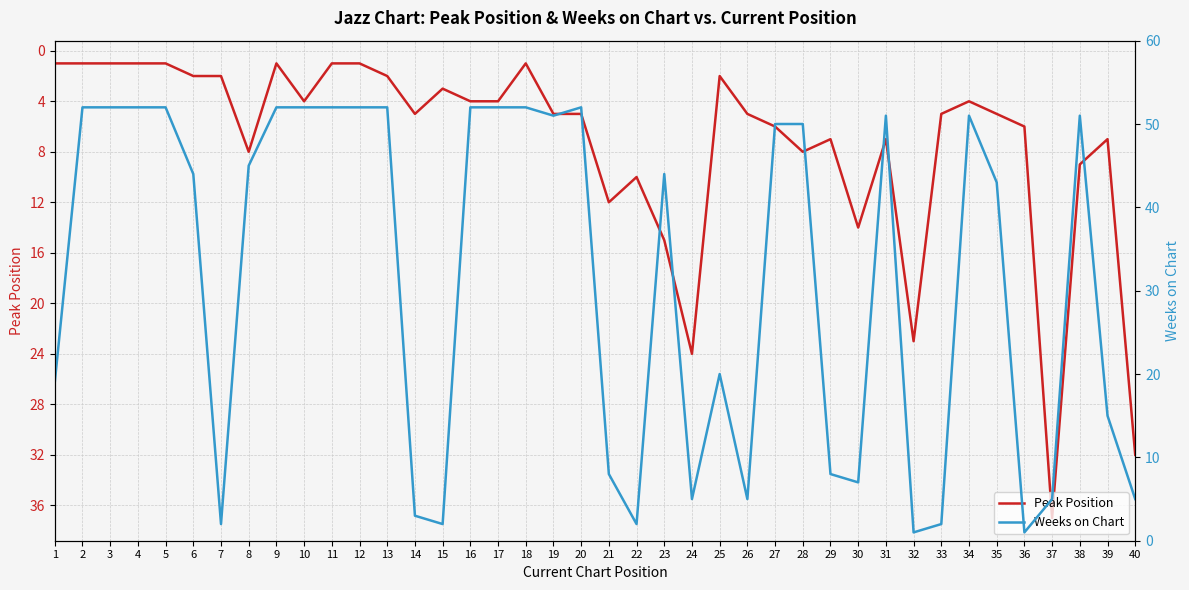

Is it true that Peak Position equals 7 at 31?

True